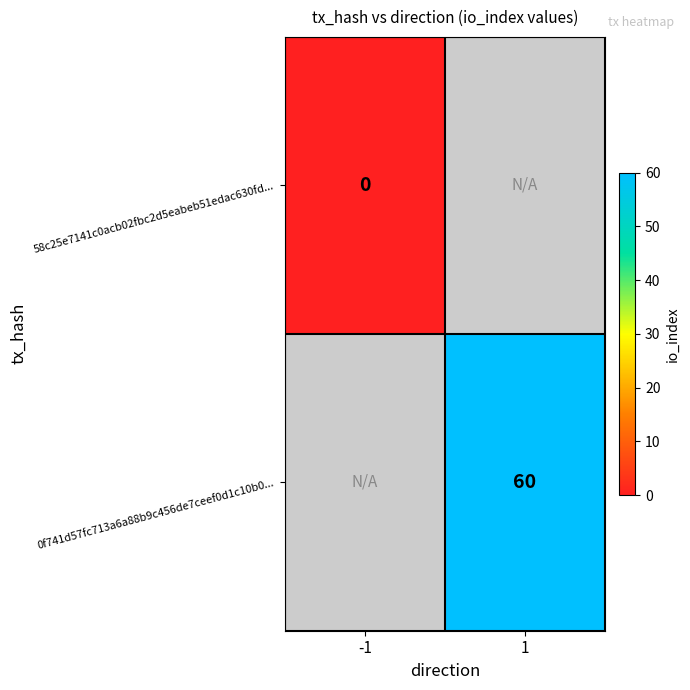

How many series are shown in this chart?

2